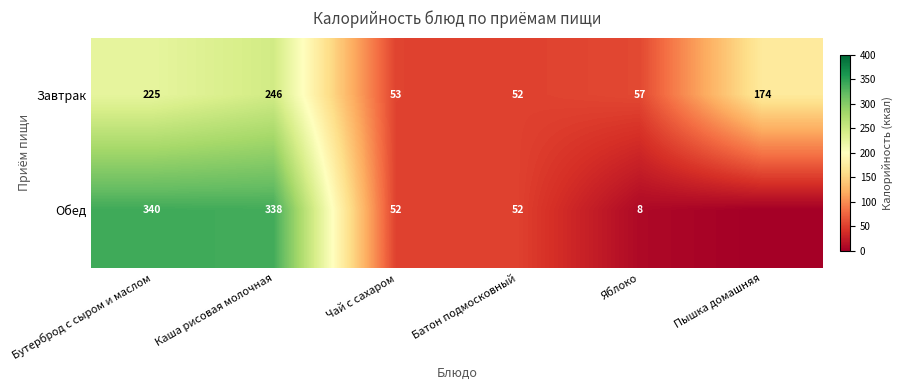

At which label is Завтрак closest to 149?

Пышка домашняя